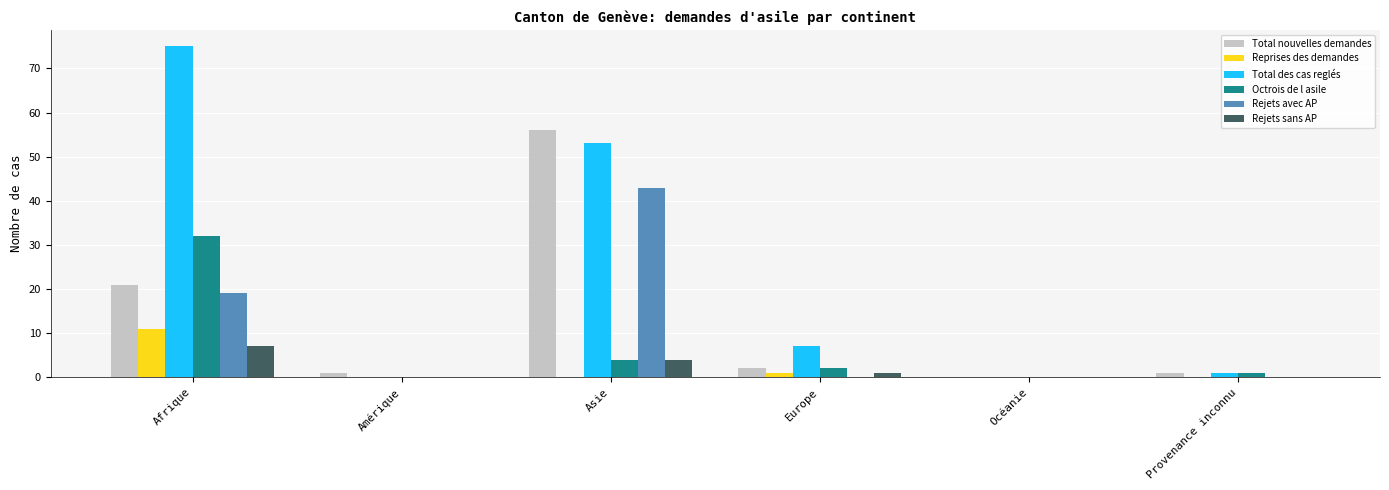

Where is Rejets avec AP nearest to the value 21?

Afrique